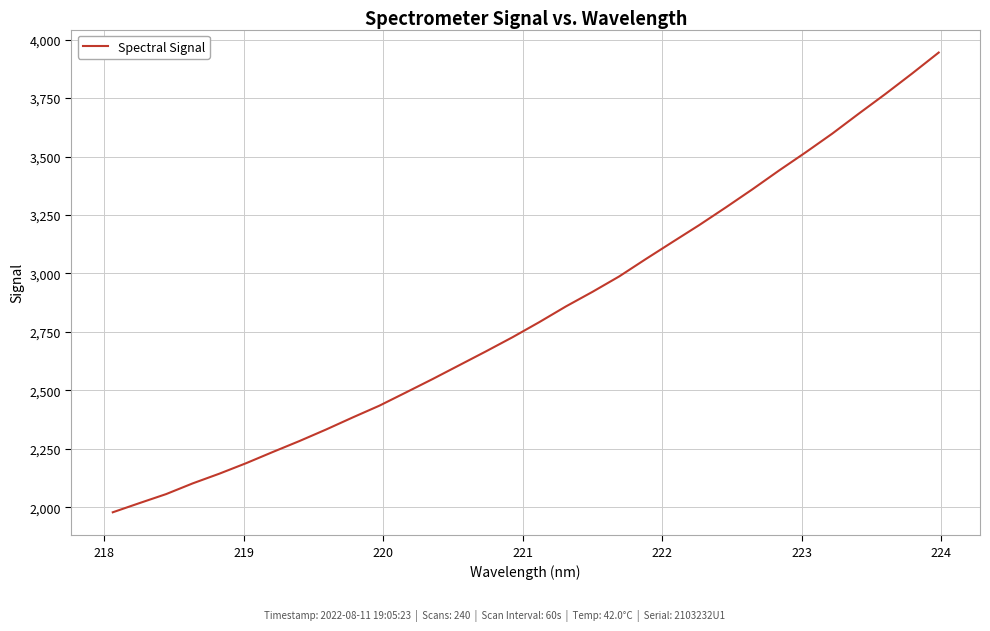

What is the smallest value displayed?

1978.5